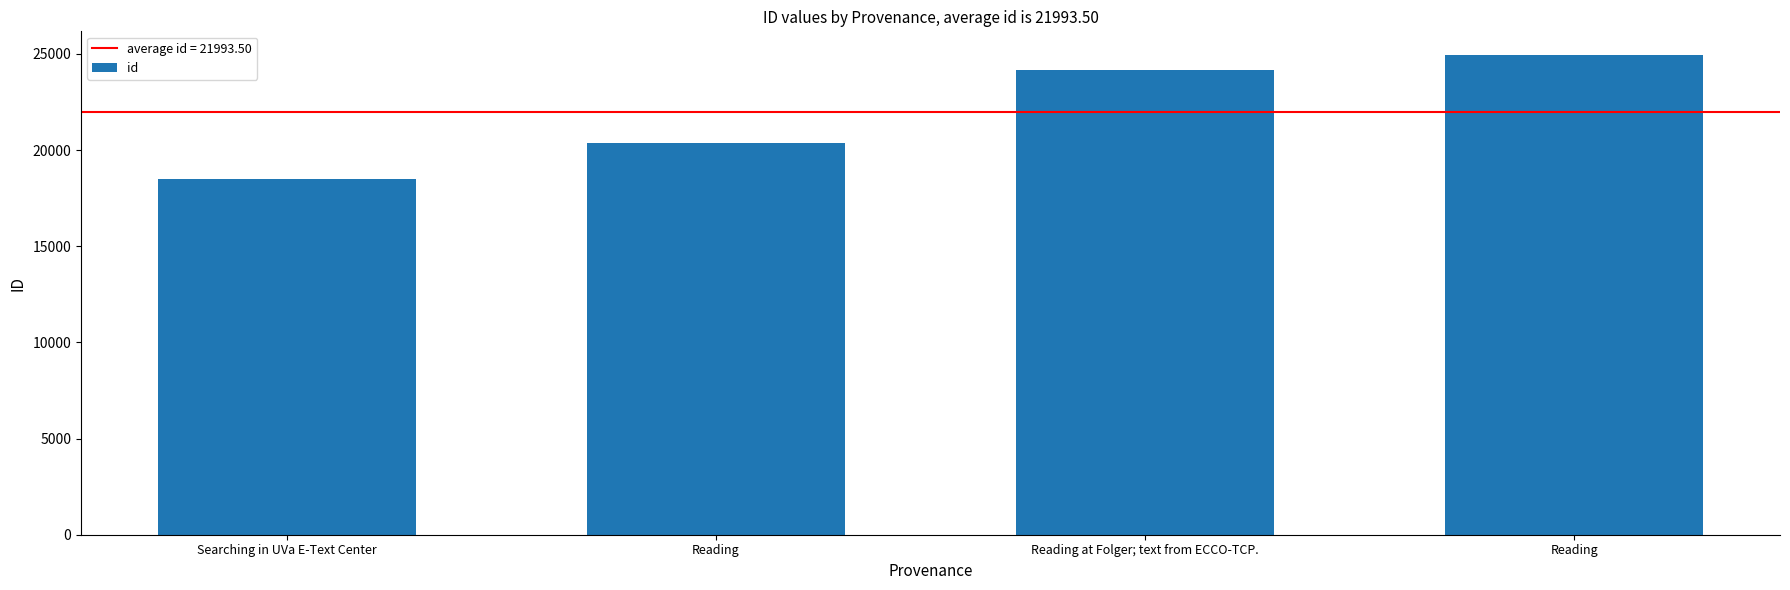

Count the number of categories in the chart.

4